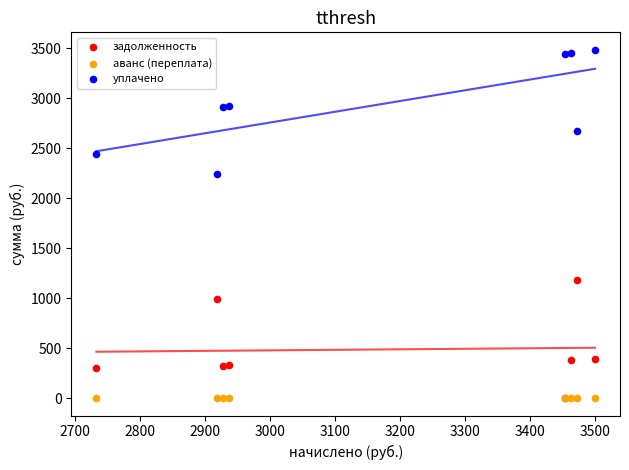

Across all series, what Y value is closest to 1742?

2241.5